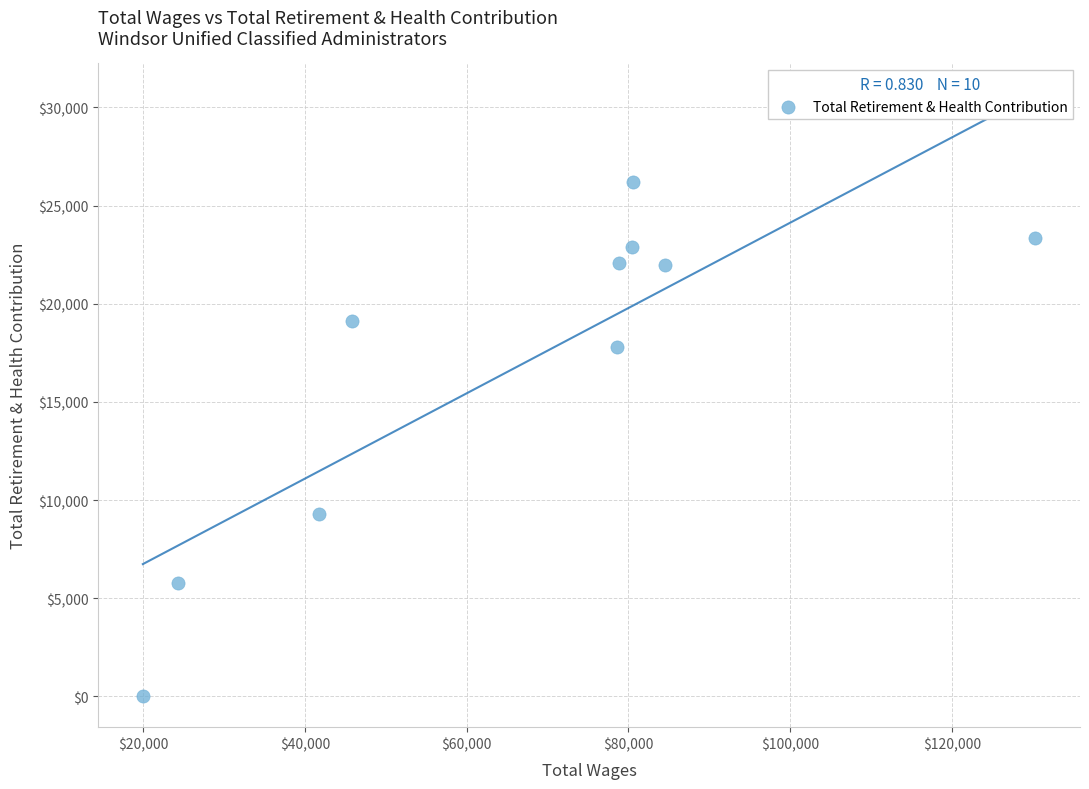

What is the range of Y values (max minus min)?

26209